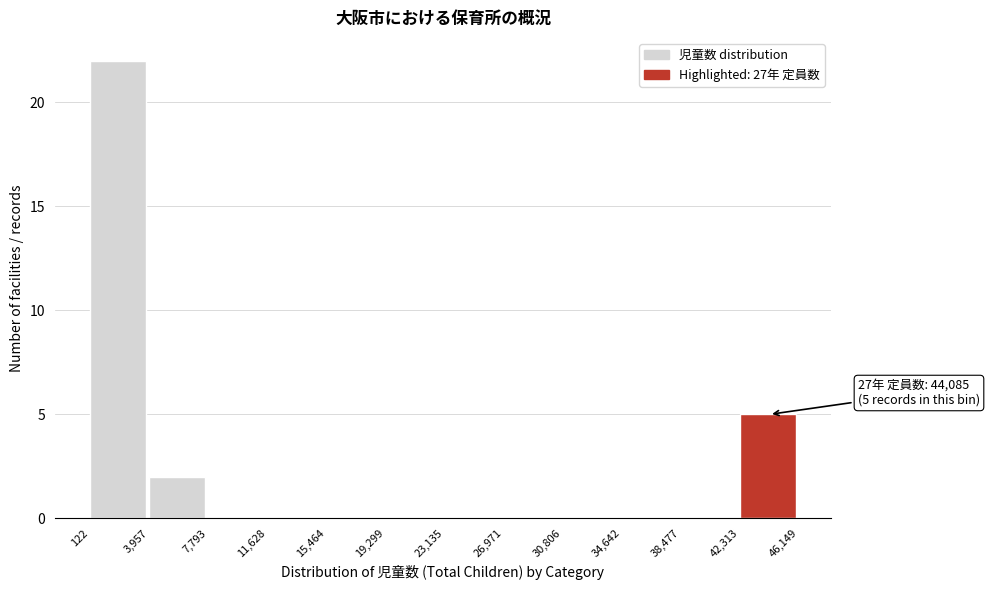

Over which range of the x-axis is the bar tallest?

122 to 3,957